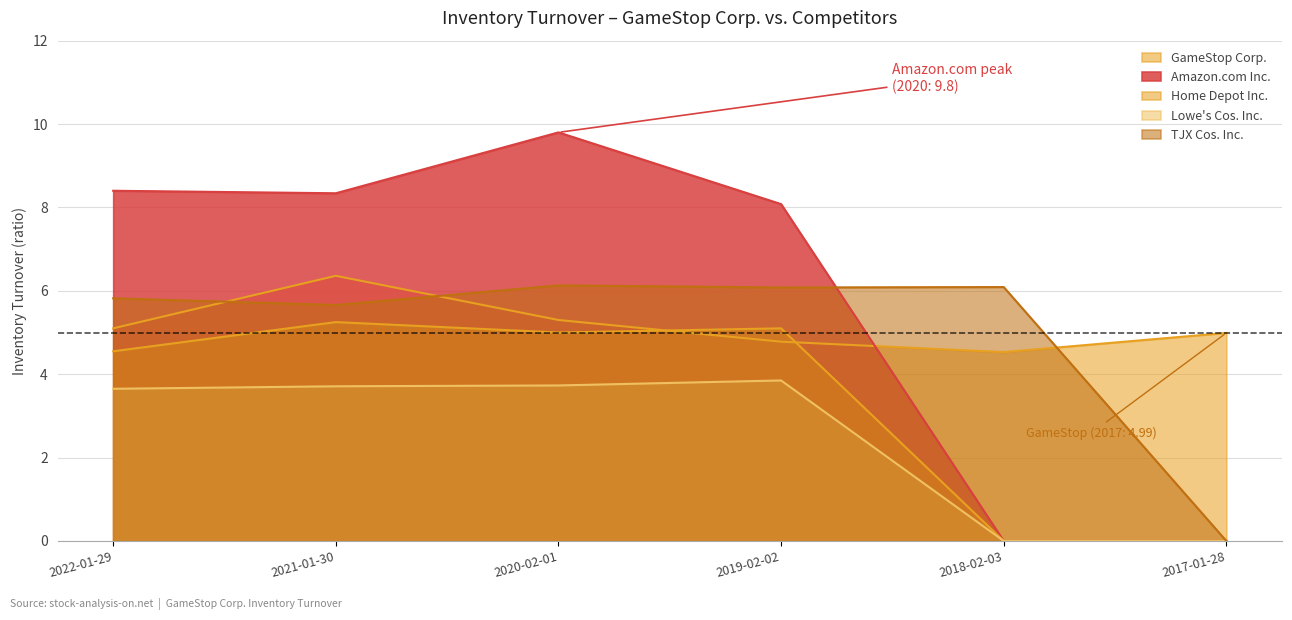

What is the label of the 4th point from the right?

2020-02-01